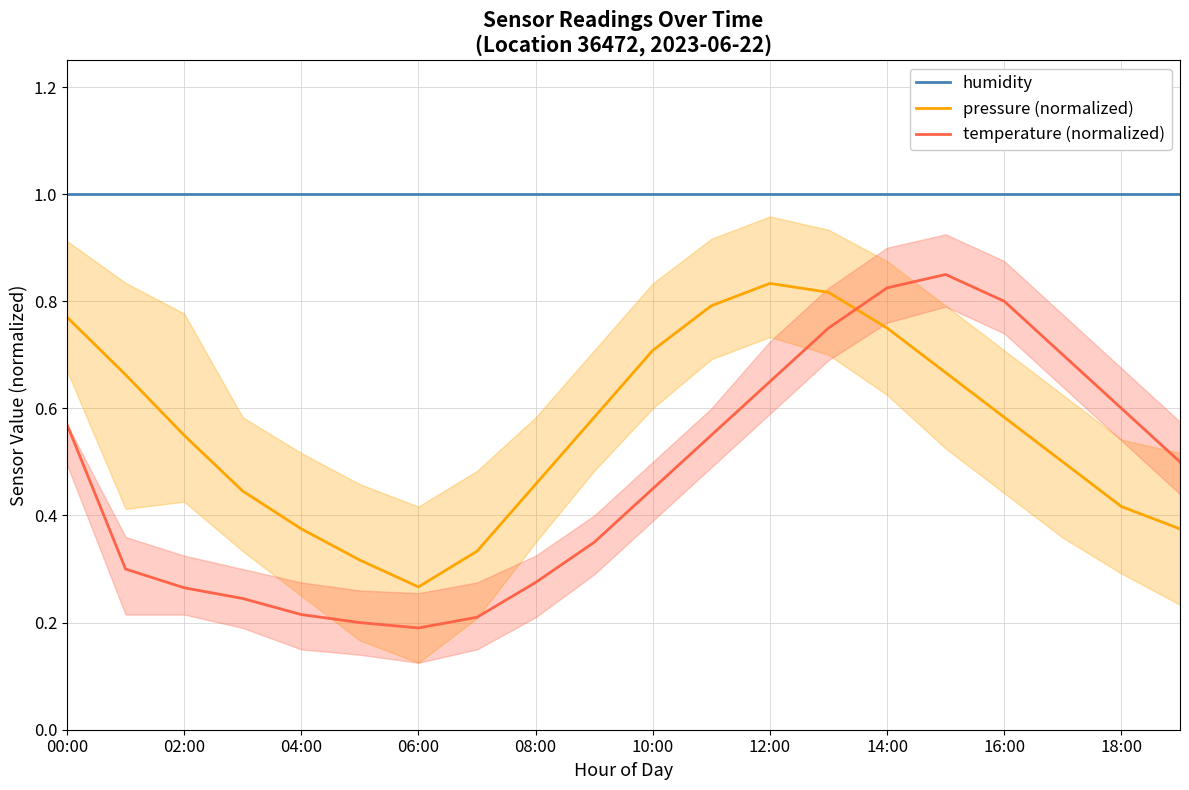

Count the pressure (normalized) values in the range 0 to 1.

20